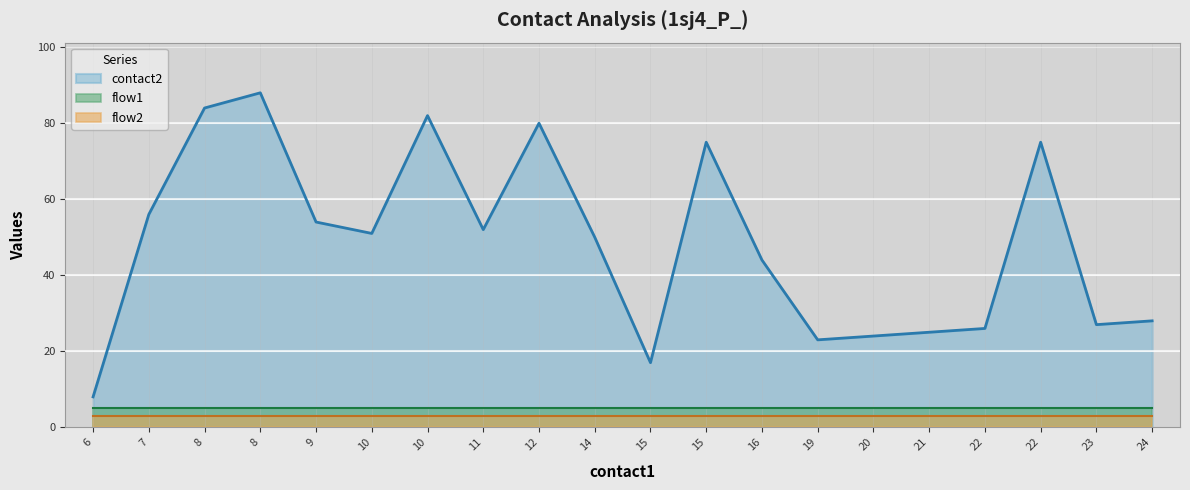

True or false: flow2 and flow1 cross at least once.

False